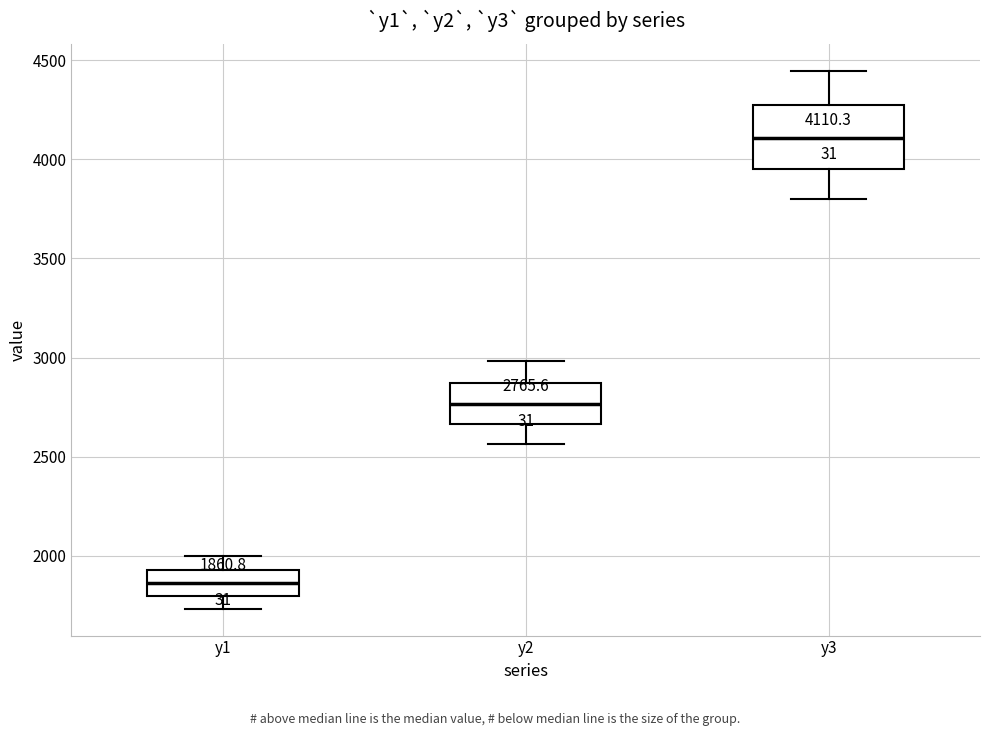

Which box has the lowest median line?

y1